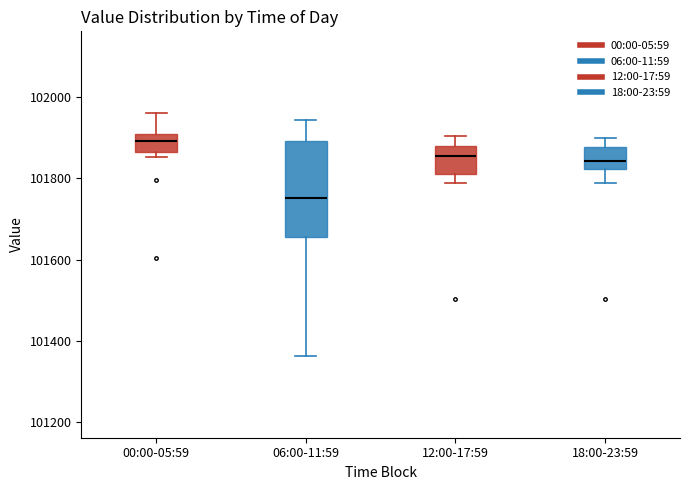

Reading left to right, transcribe this box plot: for each box, give where its median line is, the range the box spans, and where its two whiskers end, as read against the y-axis. The values are not printed on the chart, so give them approximately, as read against the axis.

00:00-05:59: median 101900 (inside the box), box 101860 to 101900, whiskers 101860 (just below the box's lower edge) to 101960
06:00-11:59: median 101760, box 101660 to 101900, whiskers 101360 to 101940
12:00-17:59: median 101860, box 101820 to 101880, whiskers 101780 to 101900
18:00-23:59: median 101840, box 101820 to 101880, whiskers 101780 to 101900